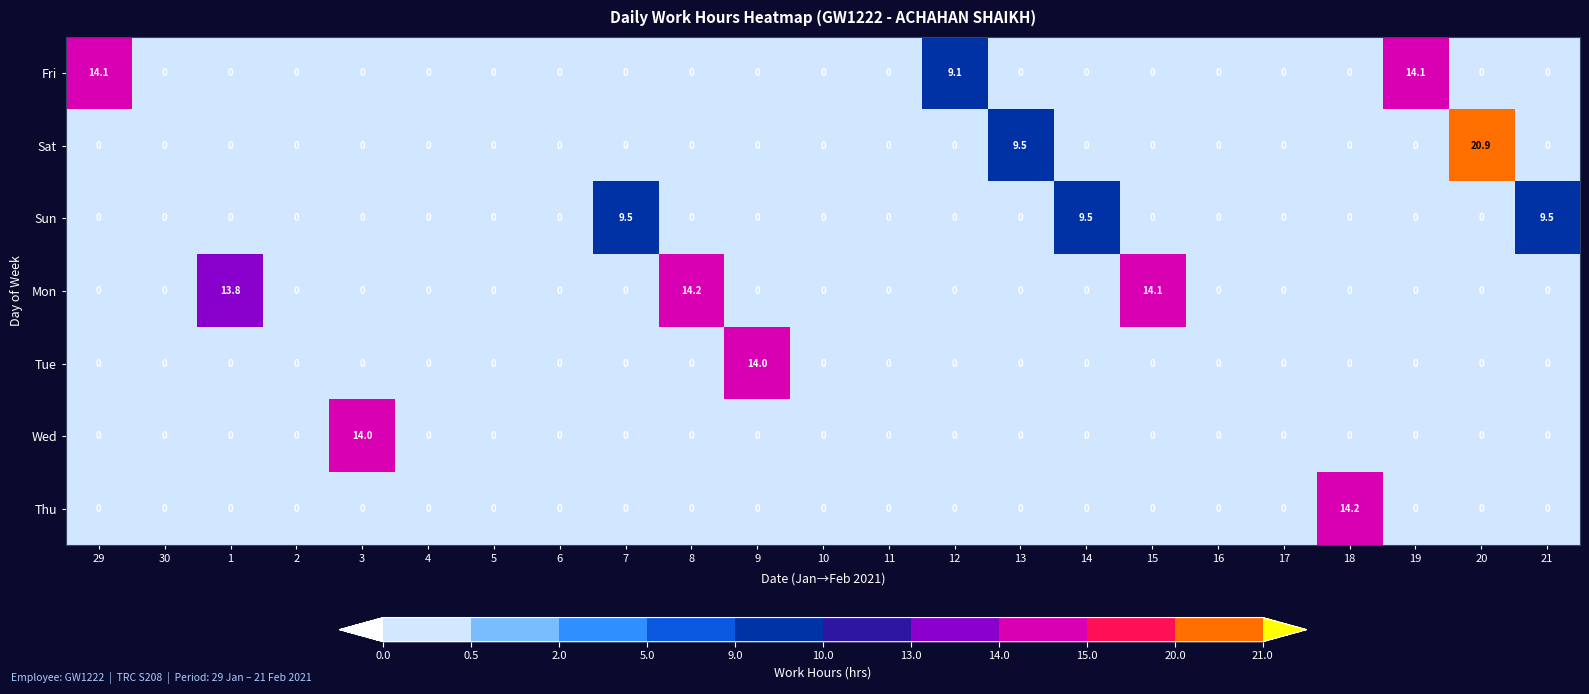

Which series has the largest total across all categories?

Mon